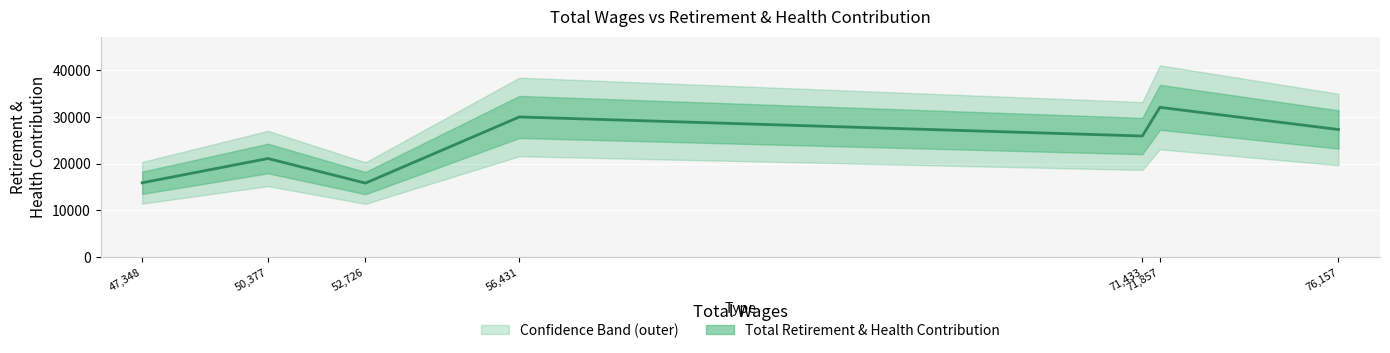

Reading left to right, transcribe all the data shown in this chart.

47348=15910	50377=21095	52726=15843	56431=29974	71433=25903	71857=32033	76157=27289